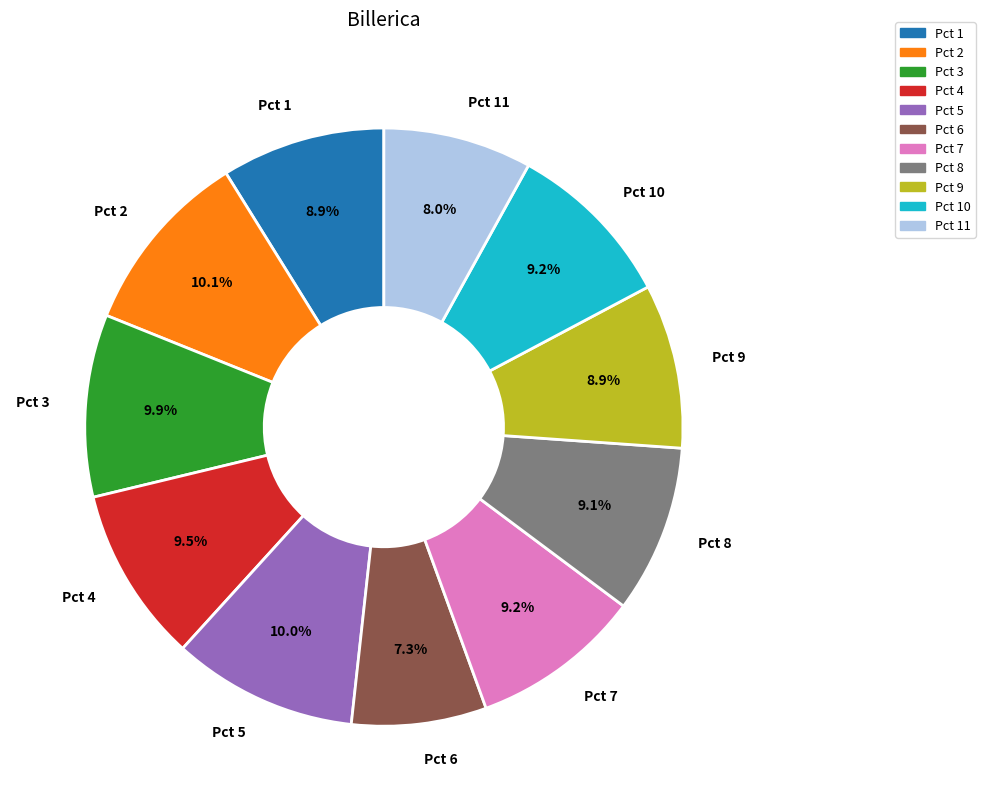

Between Pct 5 and Pct 10, which is larger?

Pct 5